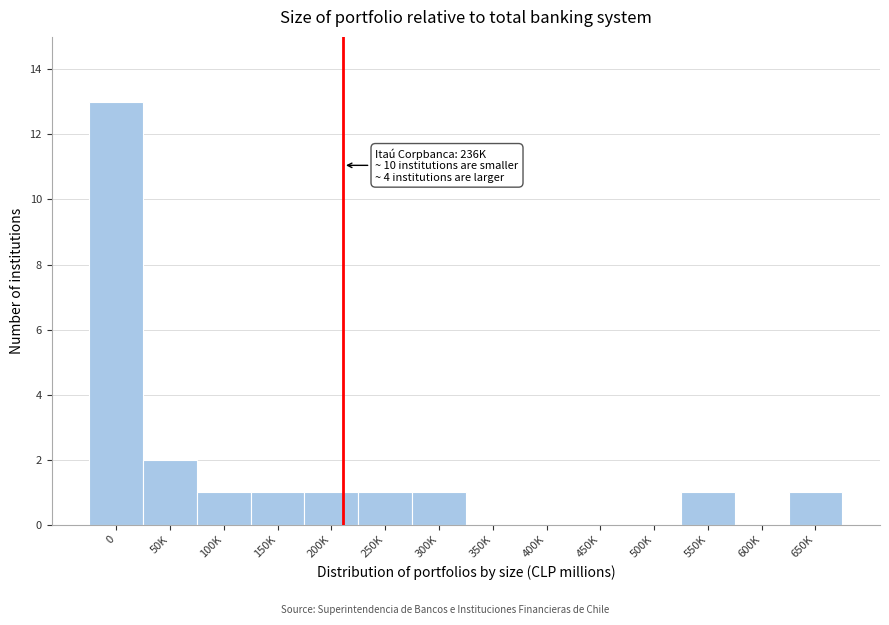

Reading right to left, what are all the values shown in this chart?

650K=1	600K=0	550K=1	500K=0	450K=0	400K=0	350K=0	300K=1	250K=1	200K=1	150K=1	100K=1	50K=2	0=13